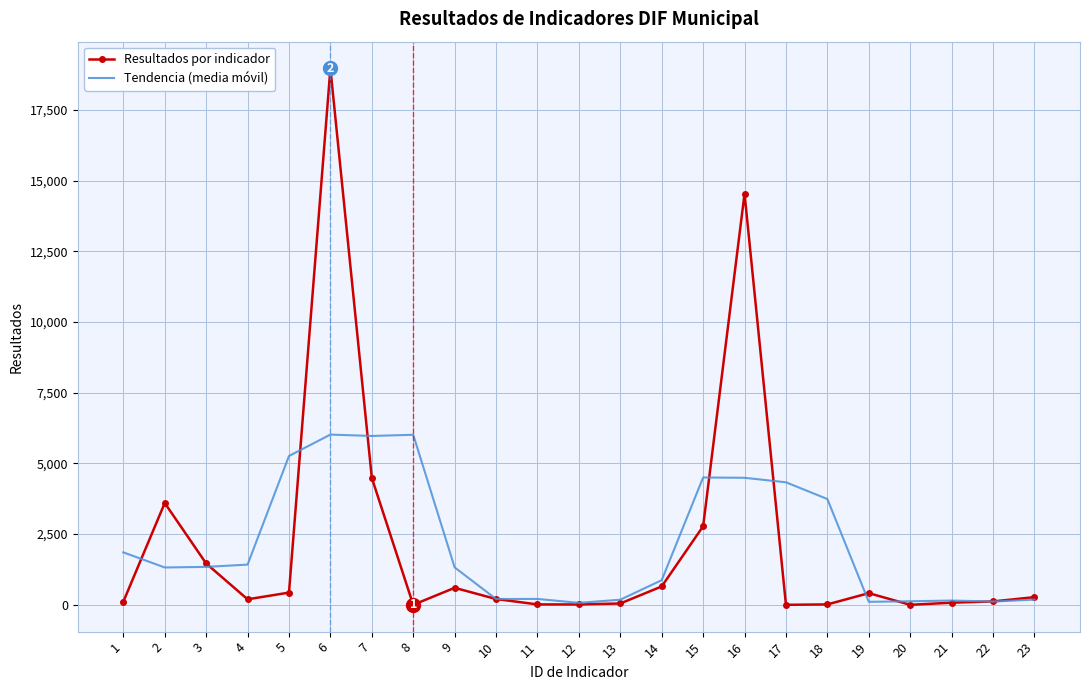

At which category is the sum across all series the highest?

6